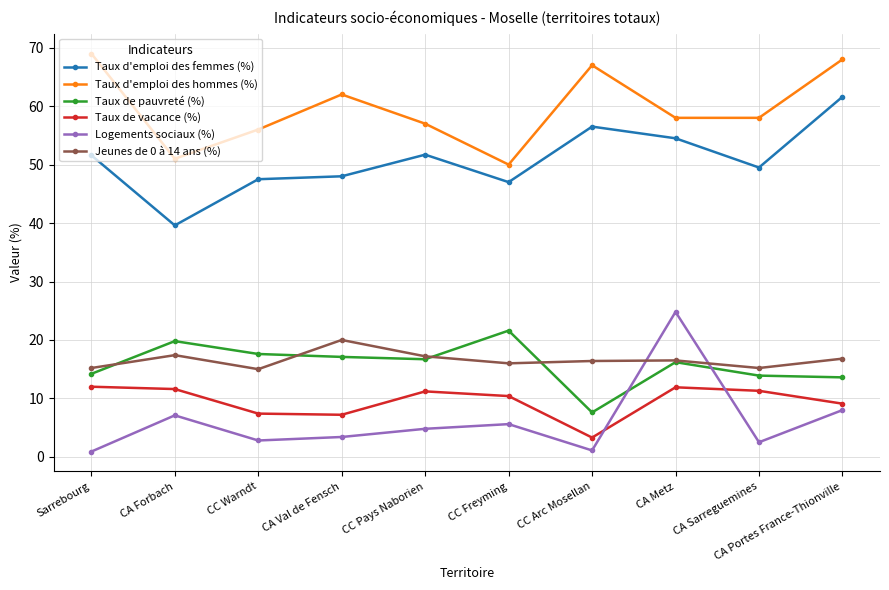

What is the label of the 8th point from the left?

CA Metz